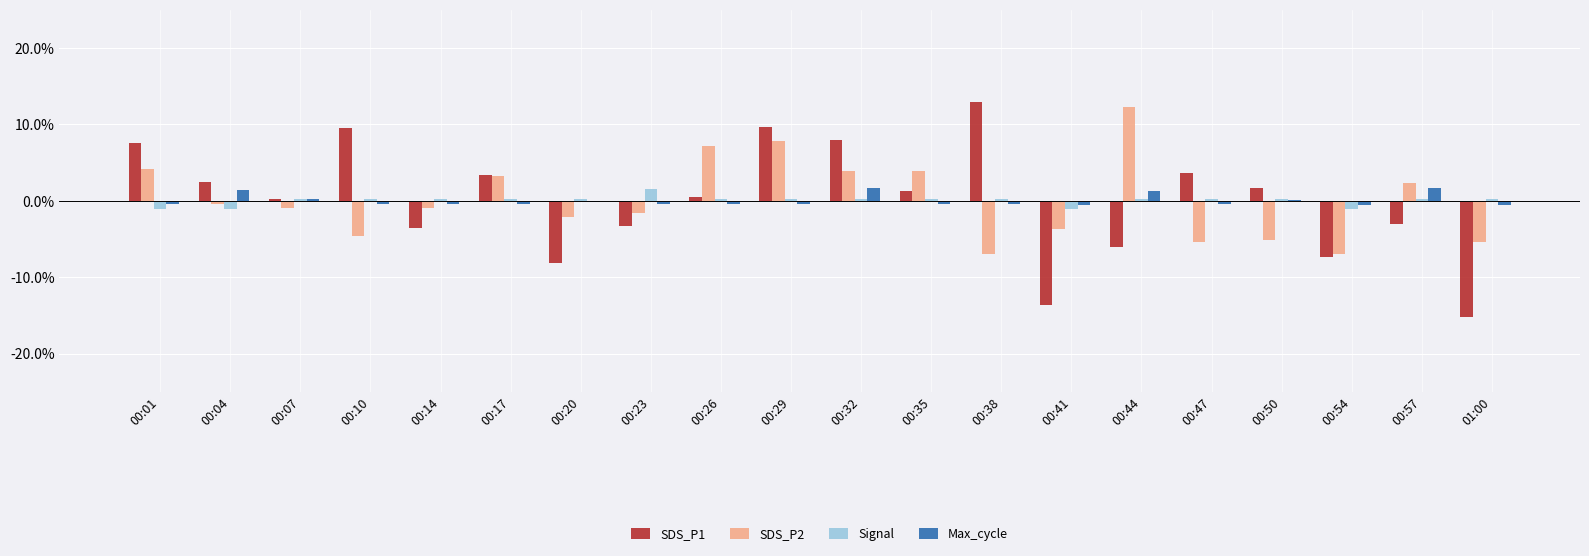

At which category does the chart reach its minimum across all series?

01:00